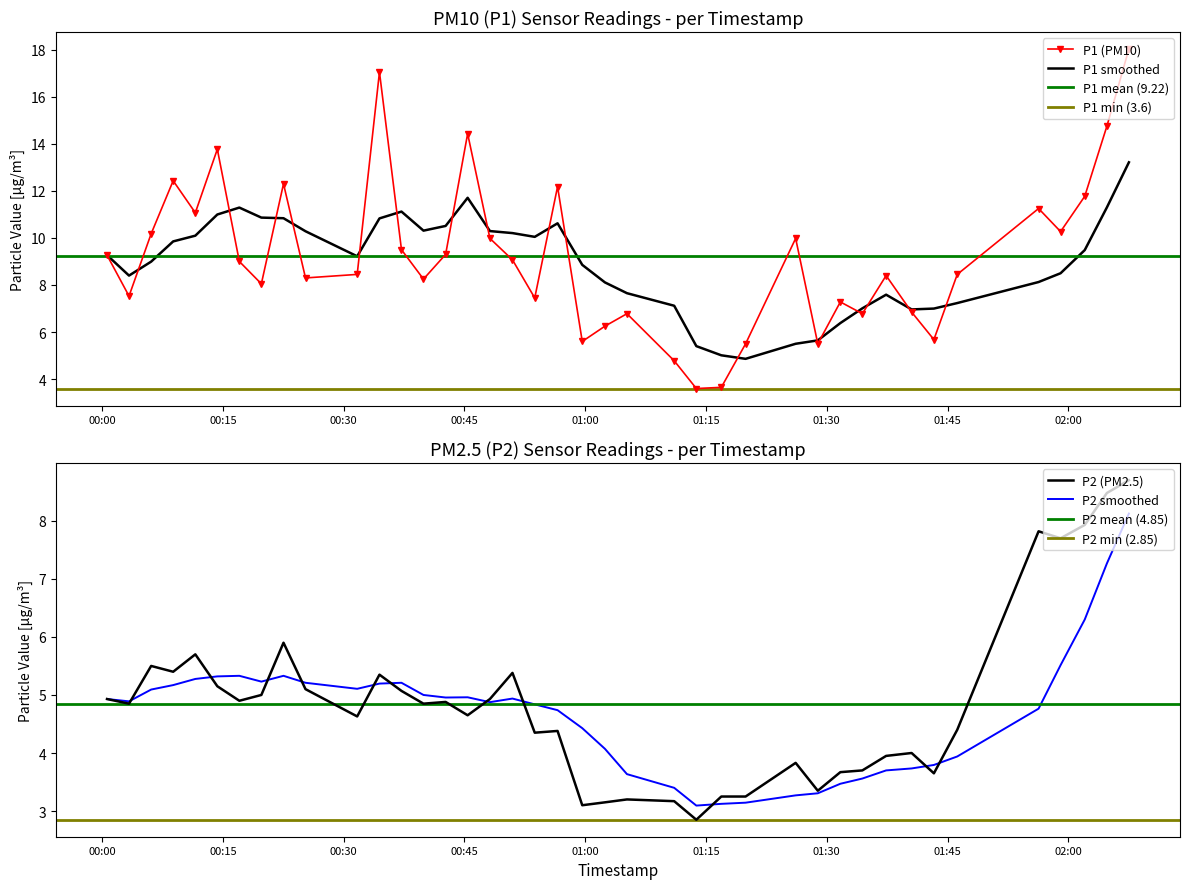

What is the value of the P1 point at the 16th from the left?

14.4